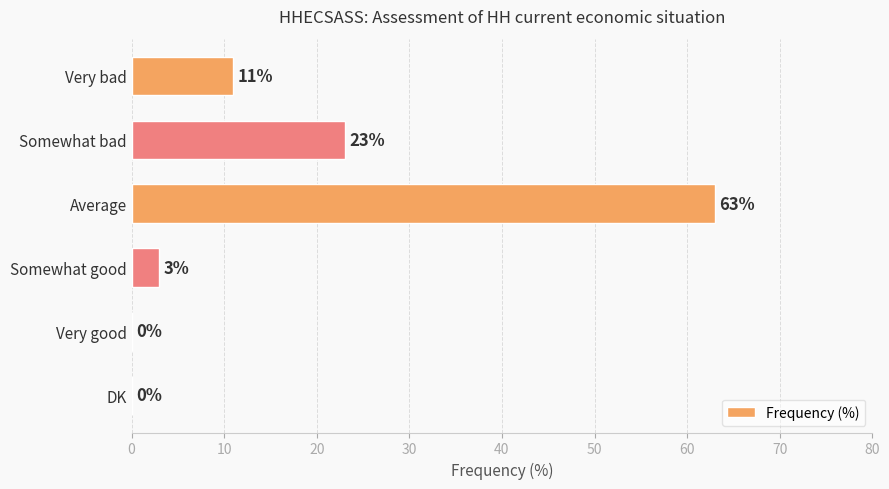

At which label is the value closest to 31?

Somewhat bad